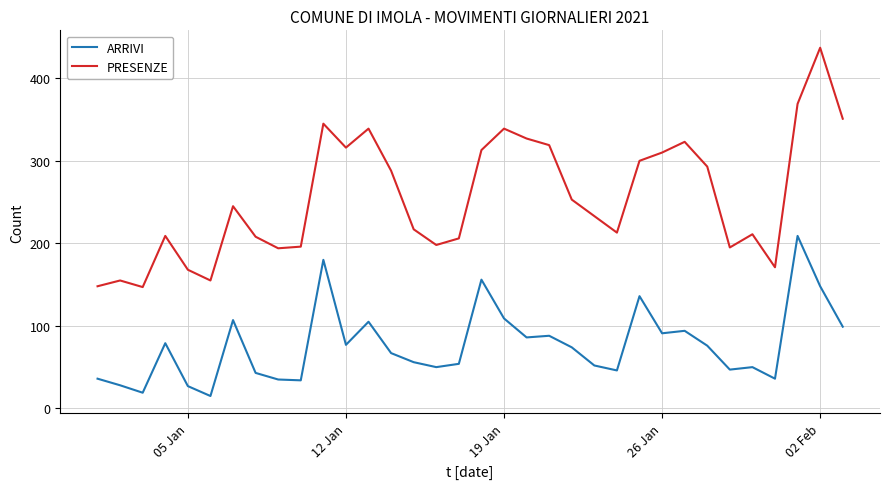

Which series has the widest spread of values?

PRESENZE